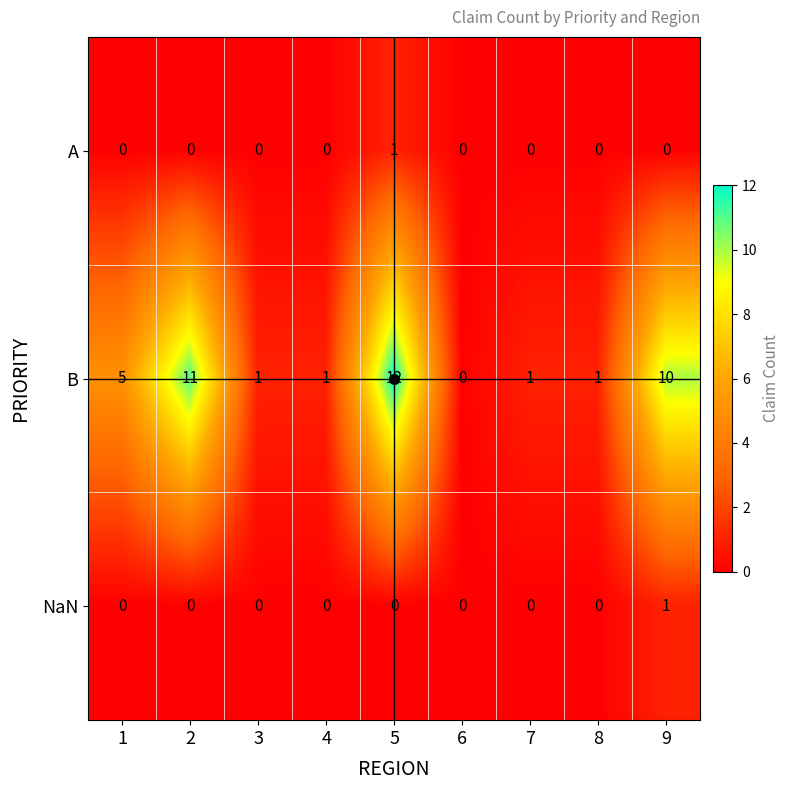

How many categories are shown in the chart?

9